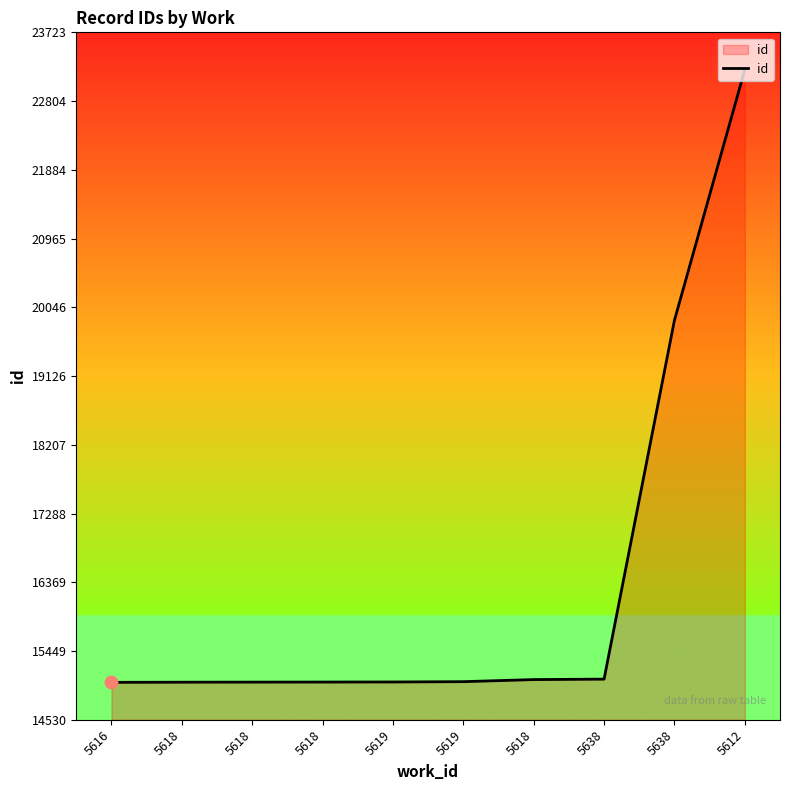

What is the ratio of the value at 5618 to the value at 5619?

1.0